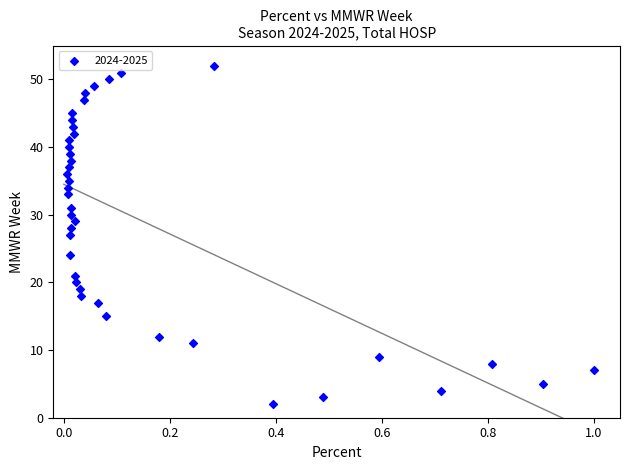

What is the range of Y values (max minus min)?

50